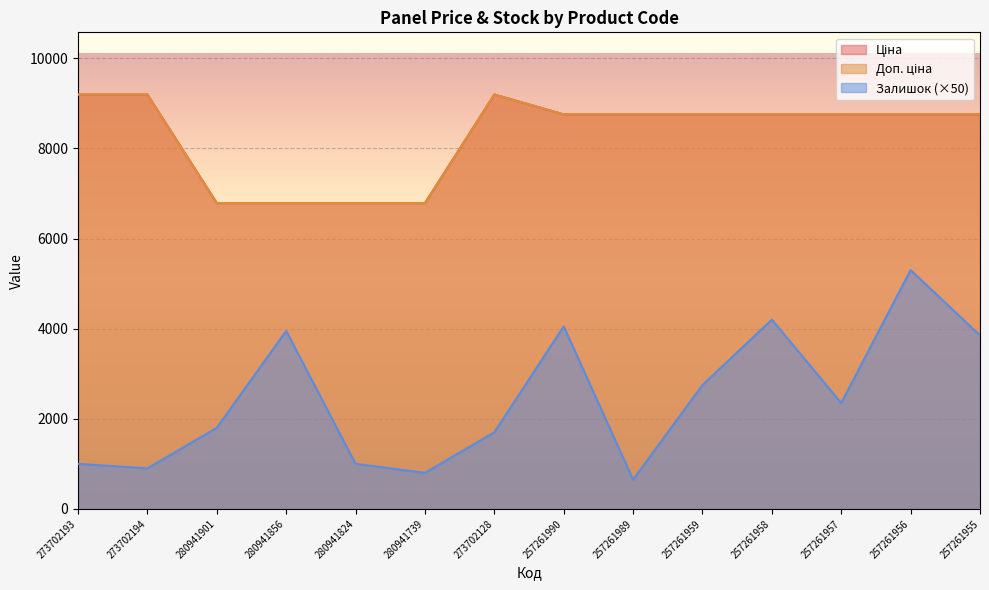

What value does the Ціна series have at 280941739?

6787.1